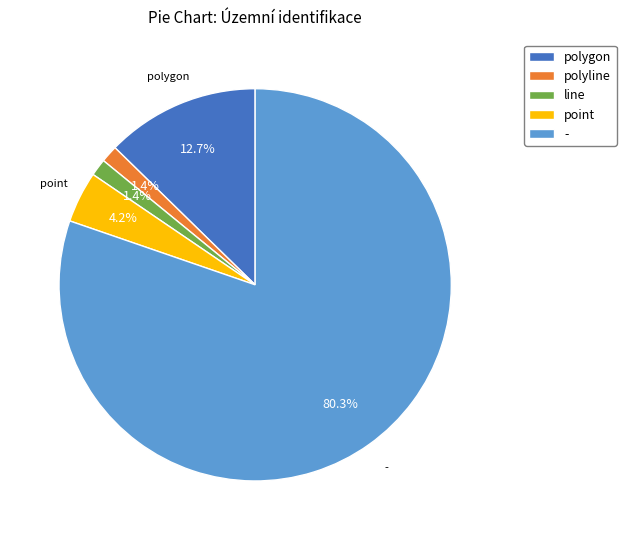

Is there any slice that represents more than half of the pie?

Yes